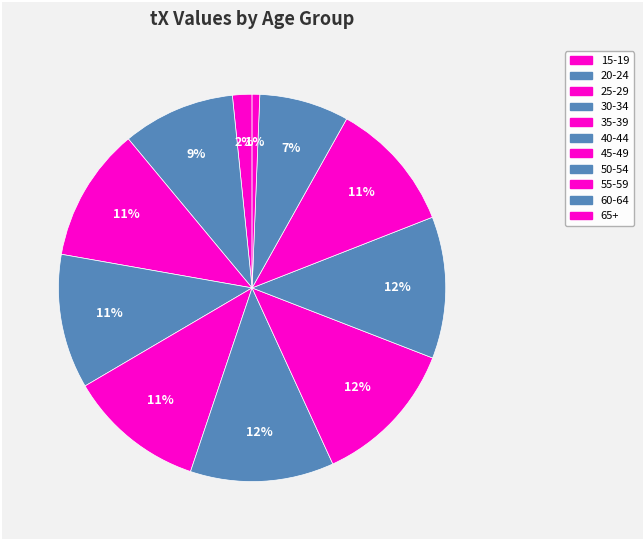

Count the number of slices in the pie.

11